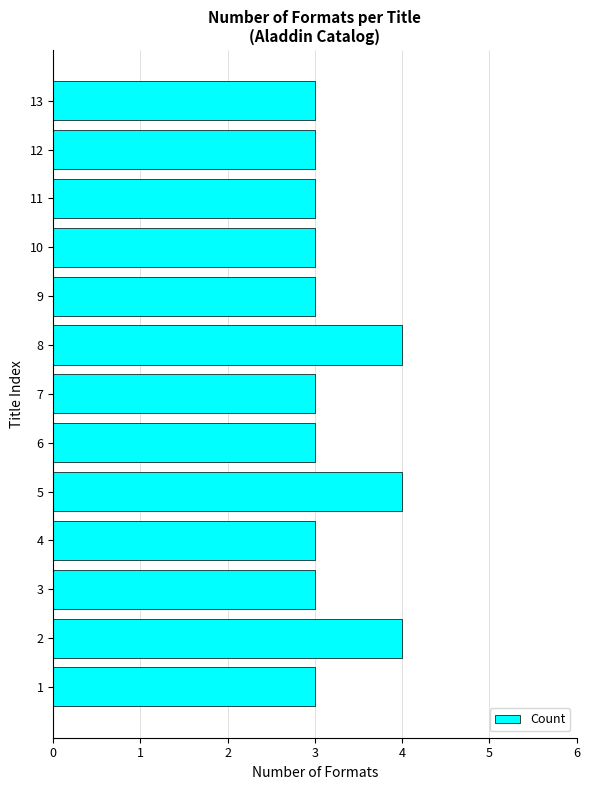

What is the difference between the values at 1 and 11?

0